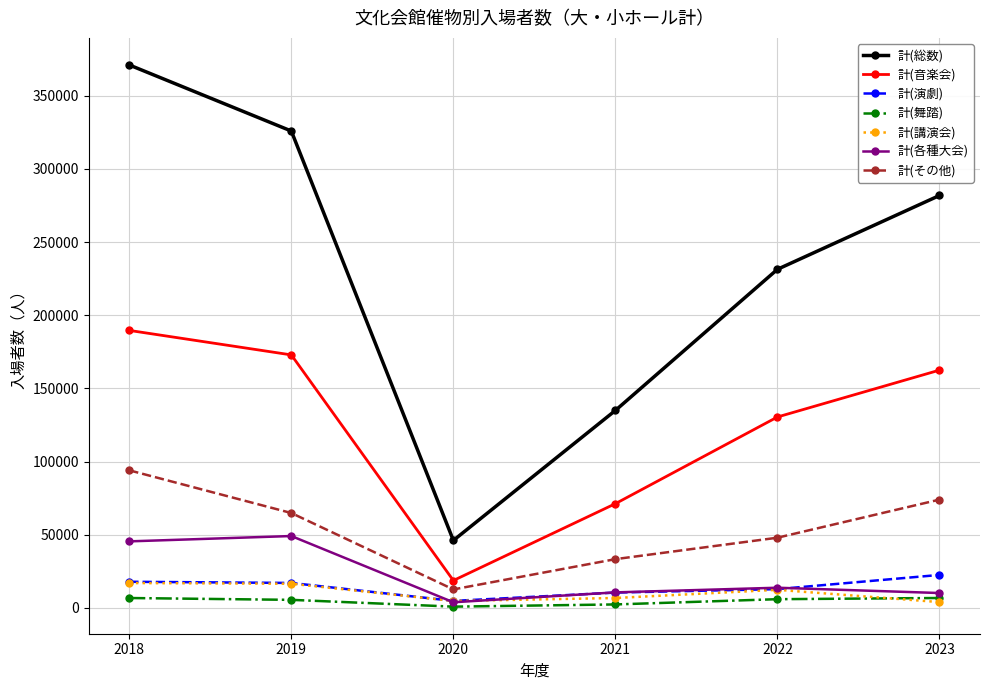

True or false: 計(演劇) has more than 2 points higher than both neighbors.

False